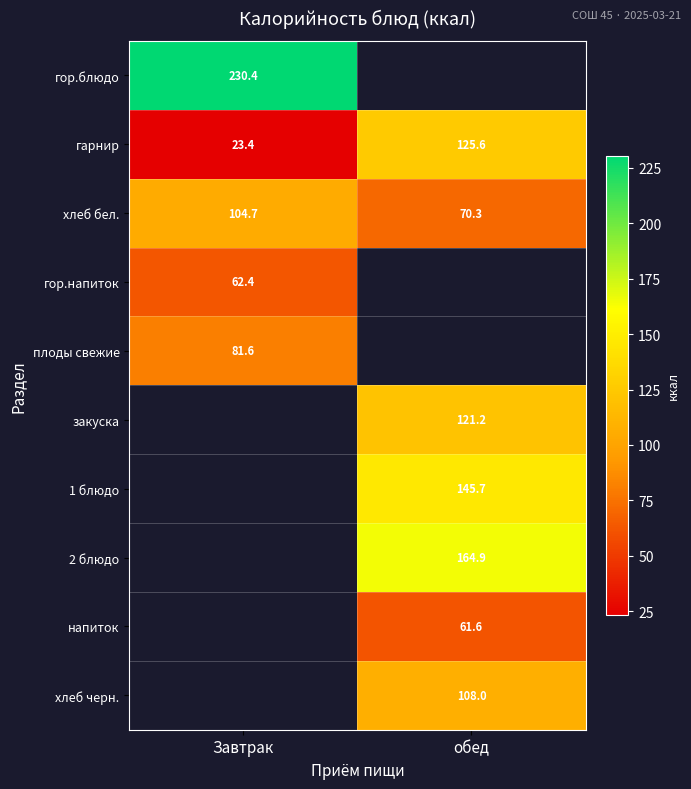

Is the value of гор.блюдо at Завтрак greater than the value of гор.напиток at Завтрак?

Yes